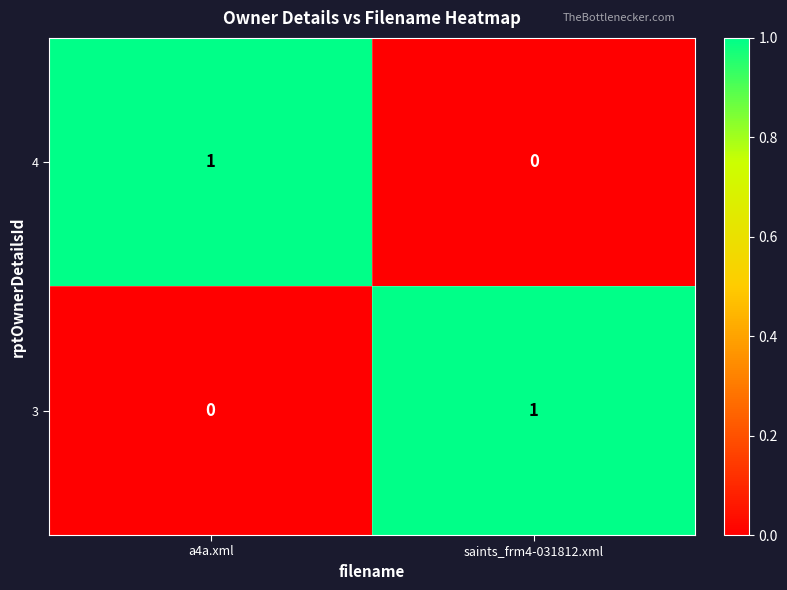

What is the spread (max minus min) of values at saints_frm4-031812.xml?

1